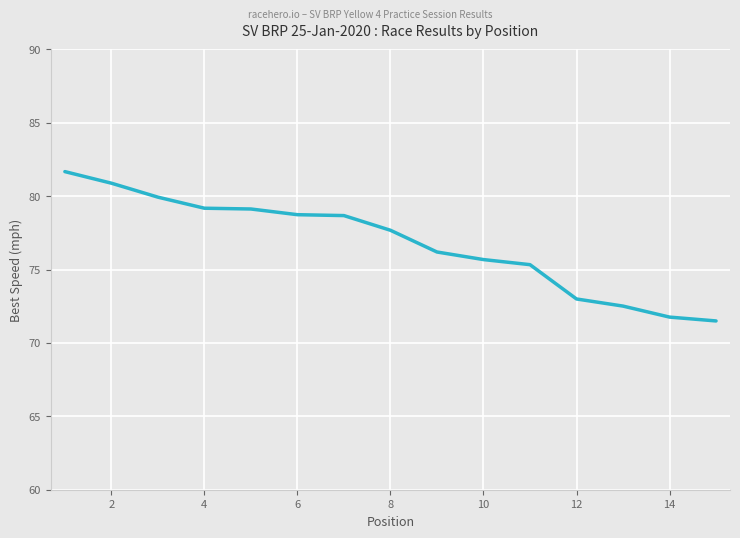

What is the difference between the maximum and minimum values?

10.2